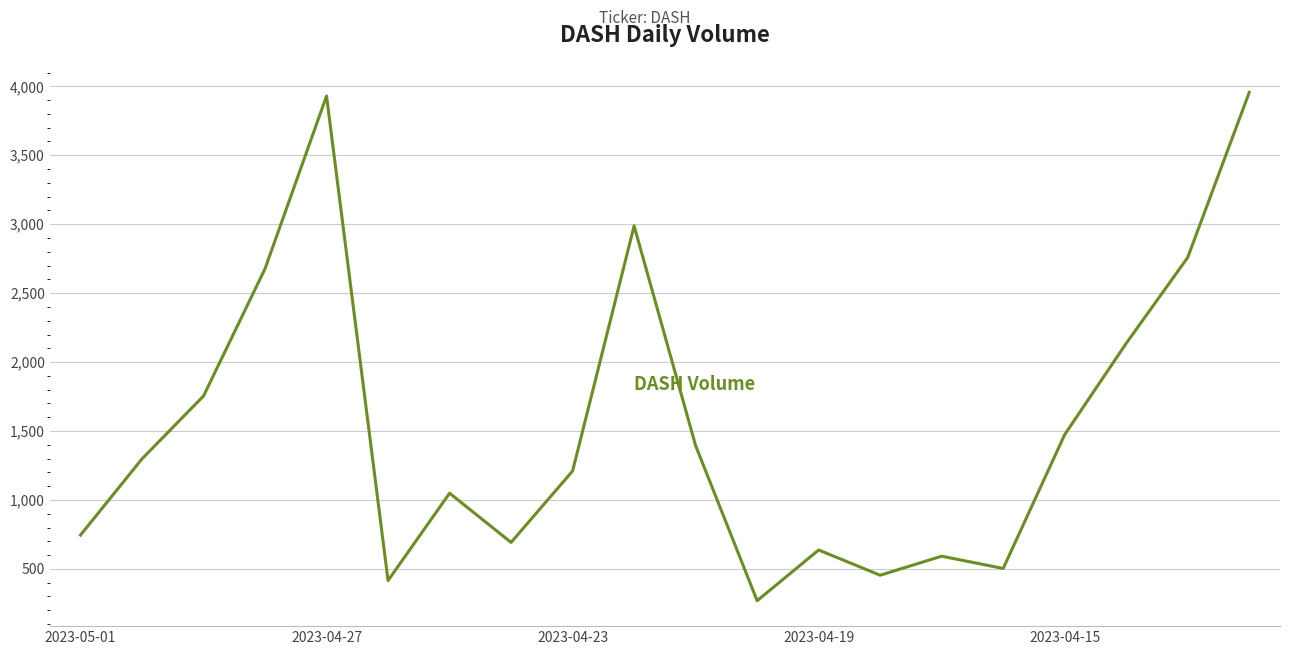

What is the difference between the maximum and minimum values?

3687